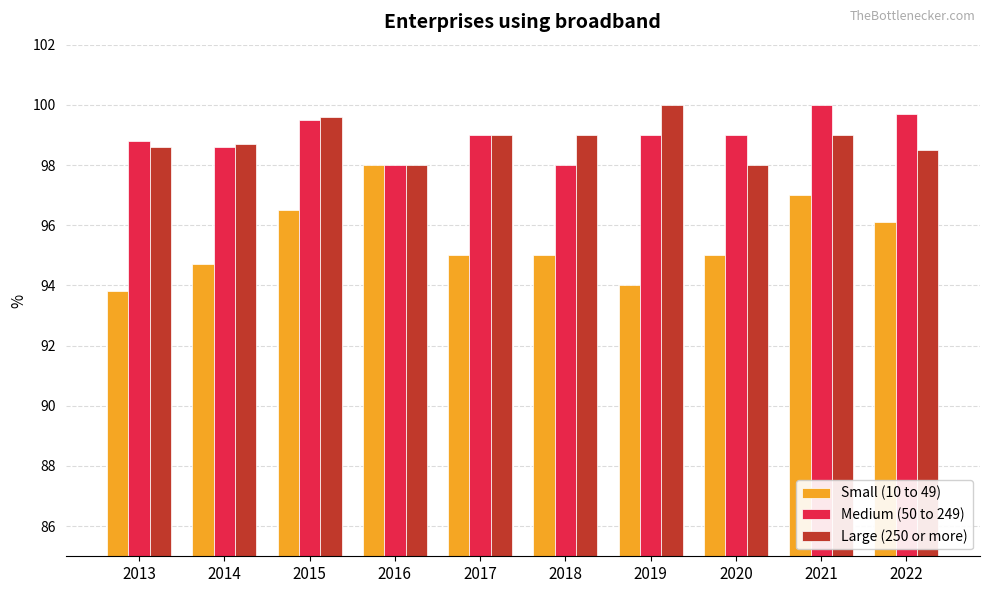

Which series changed the most between 2018 and 2022?

Medium (50 to 249)